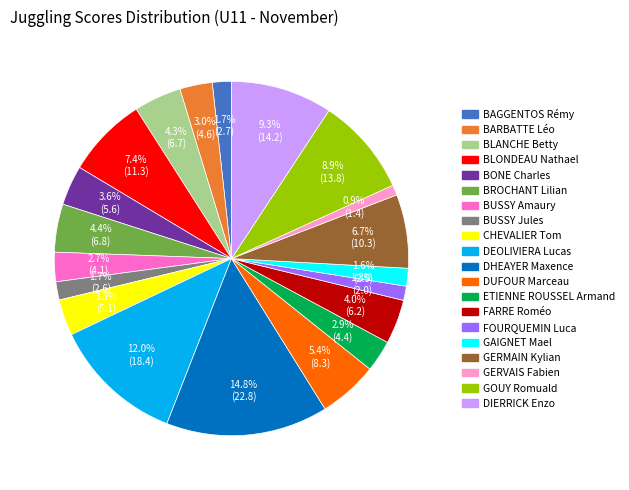

Which category has the biggest portion of the pie?

DHEAYER Maxence